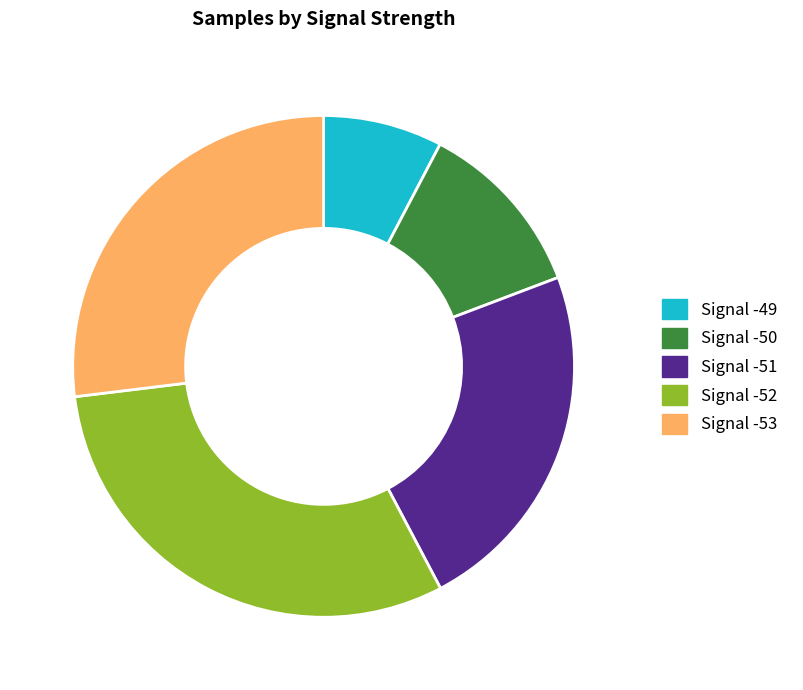

How many slices are in this pie chart?

5